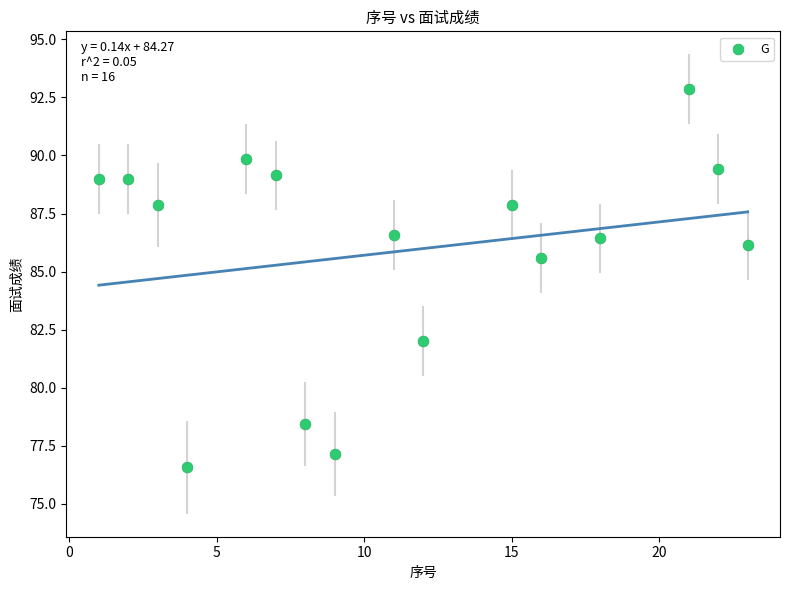

What Y value in the scatter plot is closest to 84?

85.6